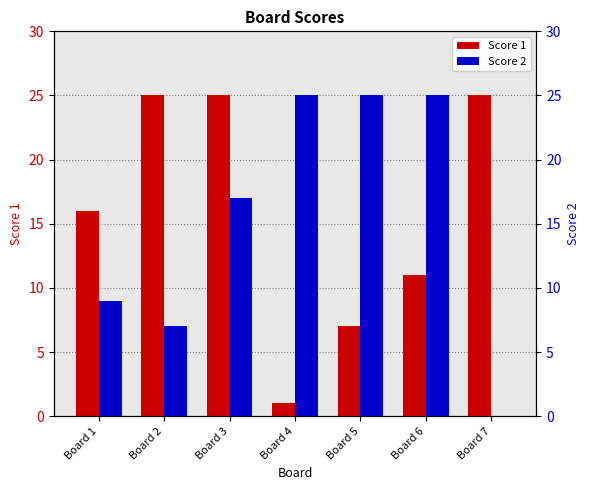

Read the Score 2 value at Board 3.

17